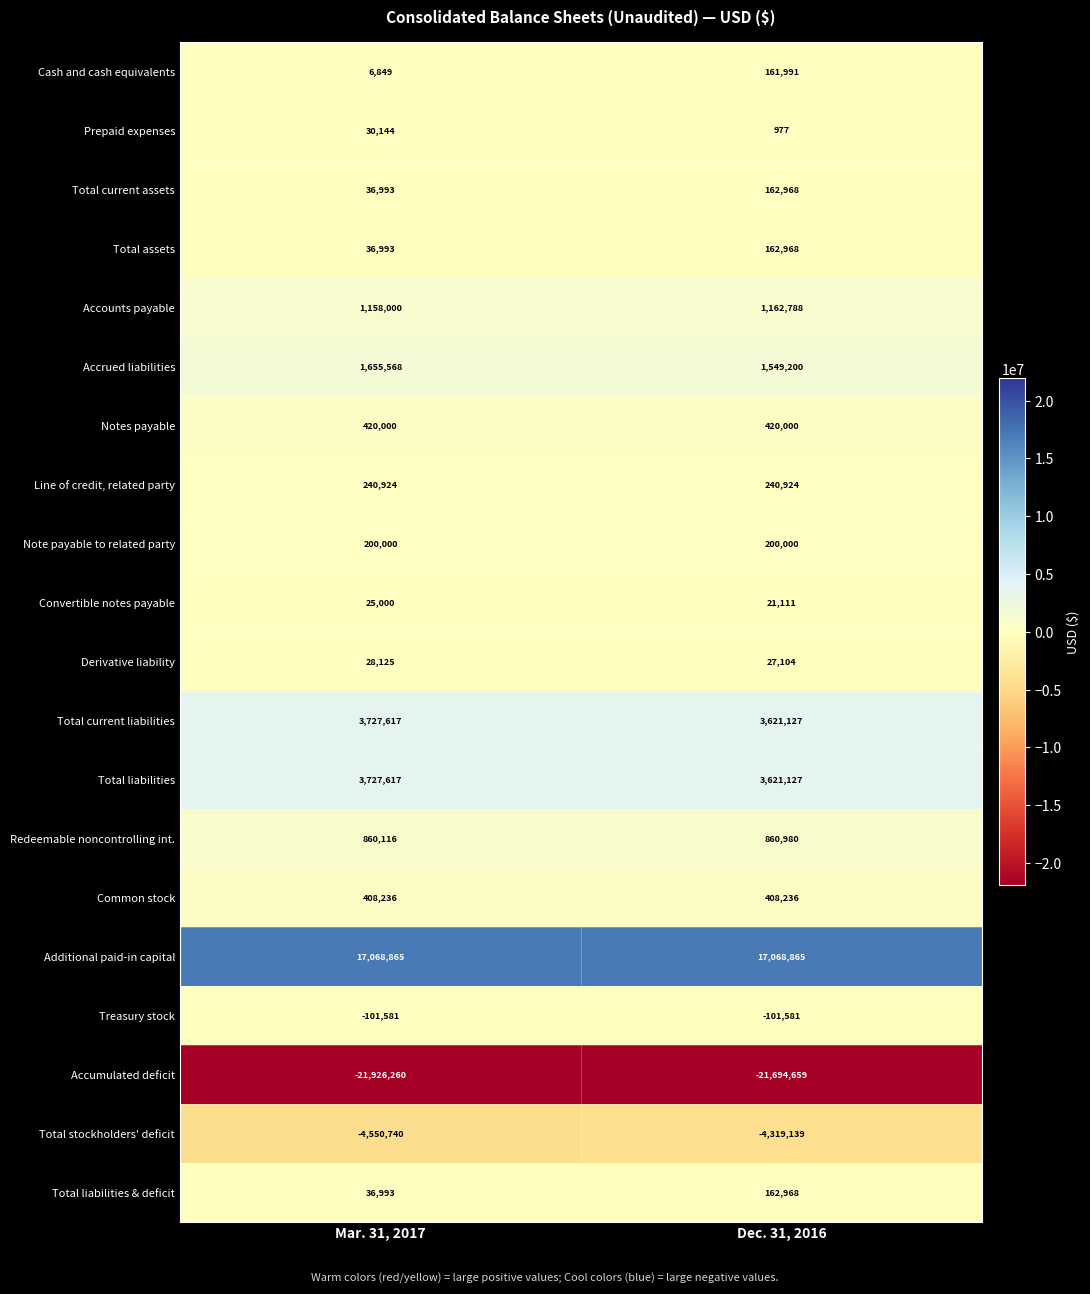

Which series has the largest total across all categories?

Additional paid-in capital